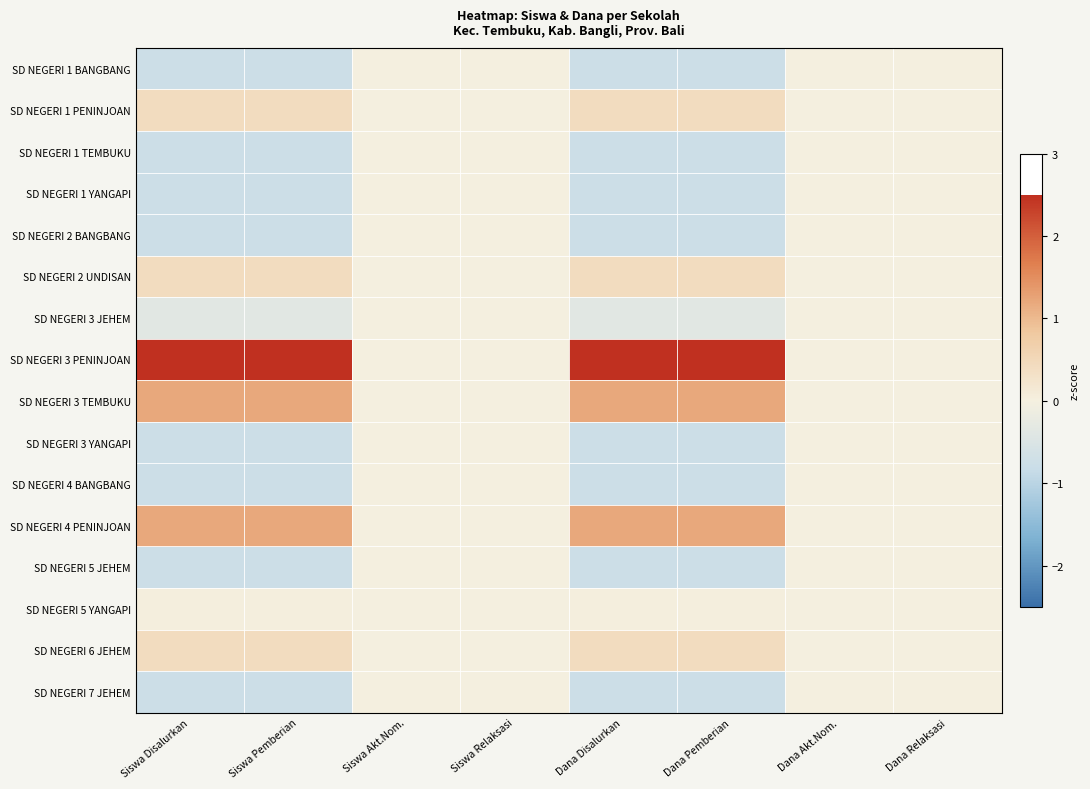

Rank the series at Siswa Pemberian from lowest to highest value.

SD NEGERI 1 BANGBANG, SD NEGERI 1 TEMBUKU, SD NEGERI 1 YANGAPI, SD NEGERI 2 BANGBANG, SD NEGERI 3 YANGAPI, SD NEGERI 4 BANGBANG, SD NEGERI 5 JEHEM, SD NEGERI 7 JEHEM, SD NEGERI 3 JEHEM, SD NEGERI 5 YANGAPI, SD NEGERI 1 PENINJOAN, SD NEGERI 2 UNDISAN, SD NEGERI 6 JEHEM, SD NEGERI 3 TEMBUKU, SD NEGERI 4 PENINJOAN, SD NEGERI 3 PENINJOAN